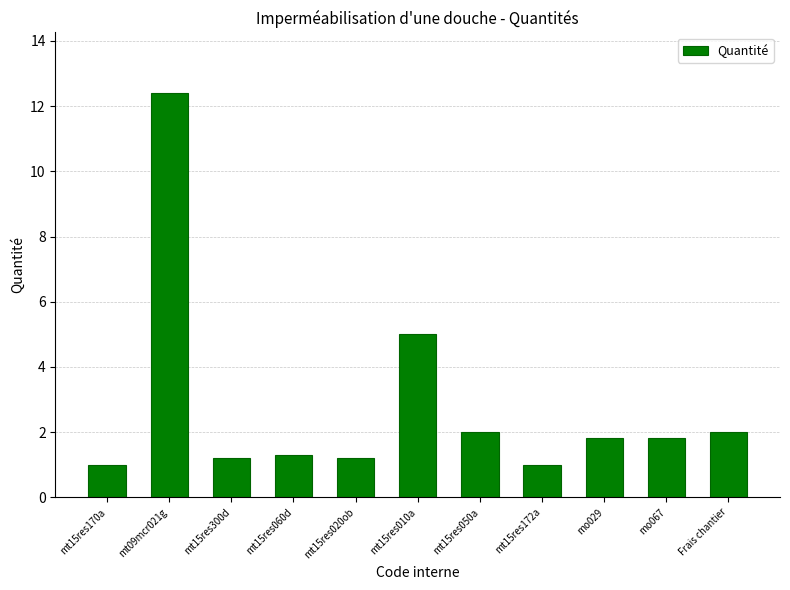

How many series are shown in this chart?

1